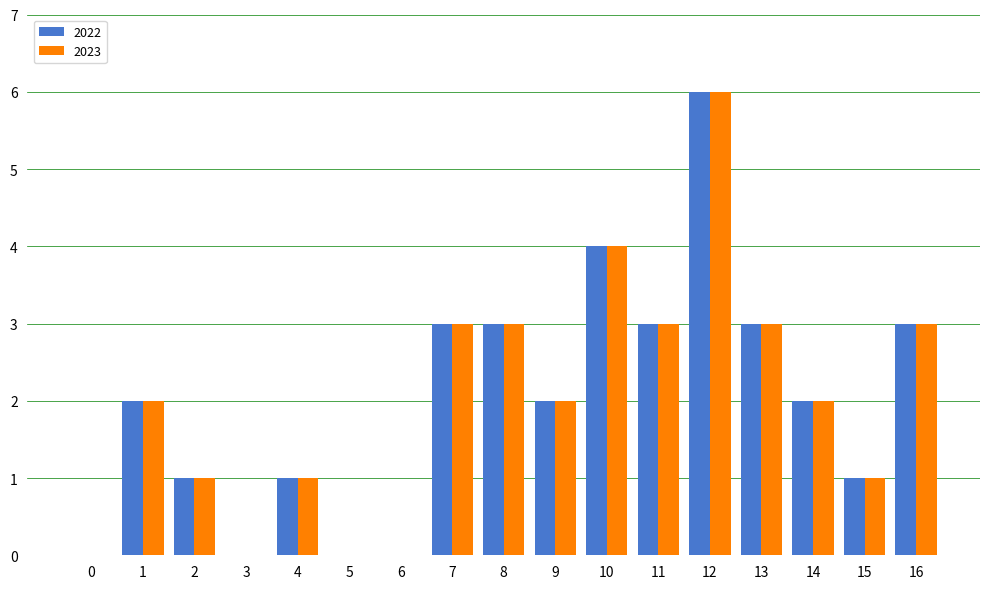

How many data points does each series have?

17